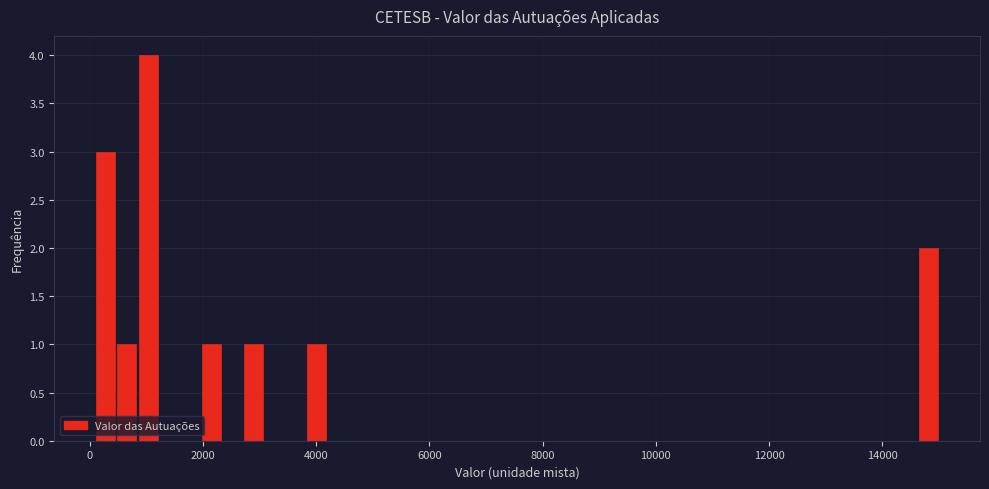

Read against the x-axis, roughly where is the centre of the tallest bar?

1000